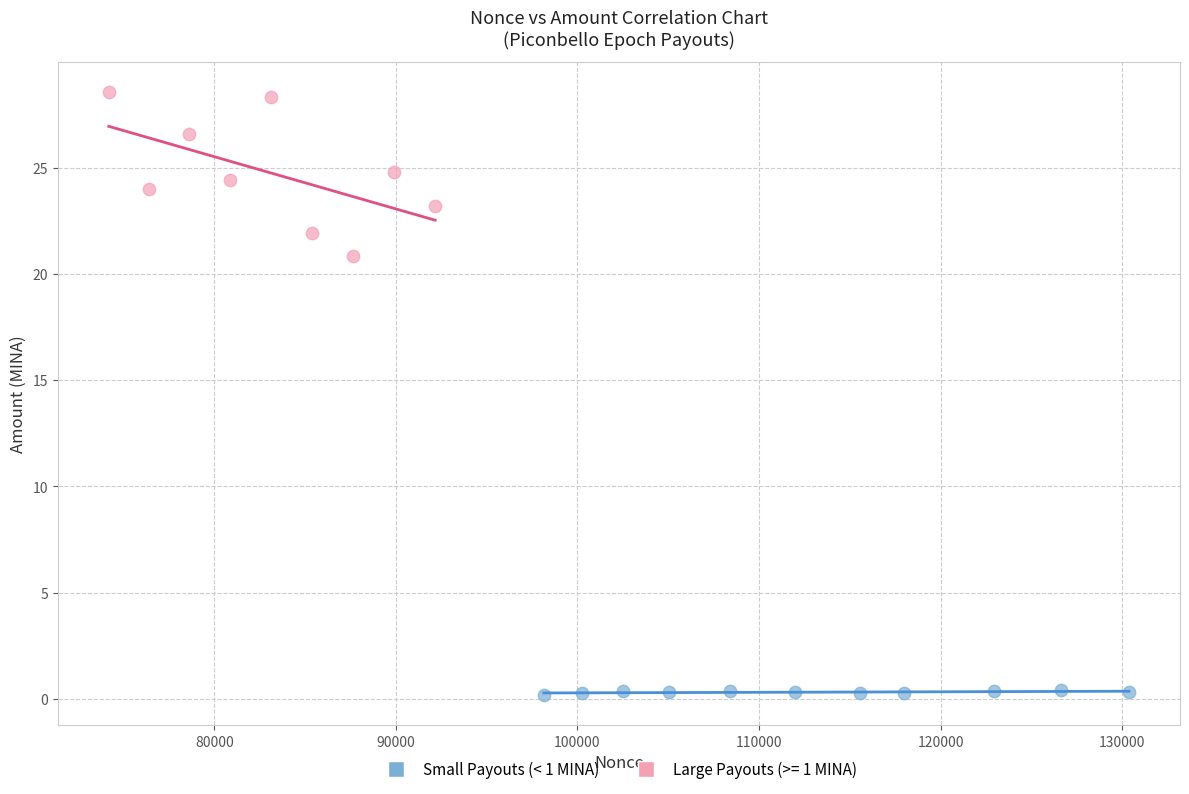

Which series contains the highest Y value?

Large Payouts (>= 1 MINA)